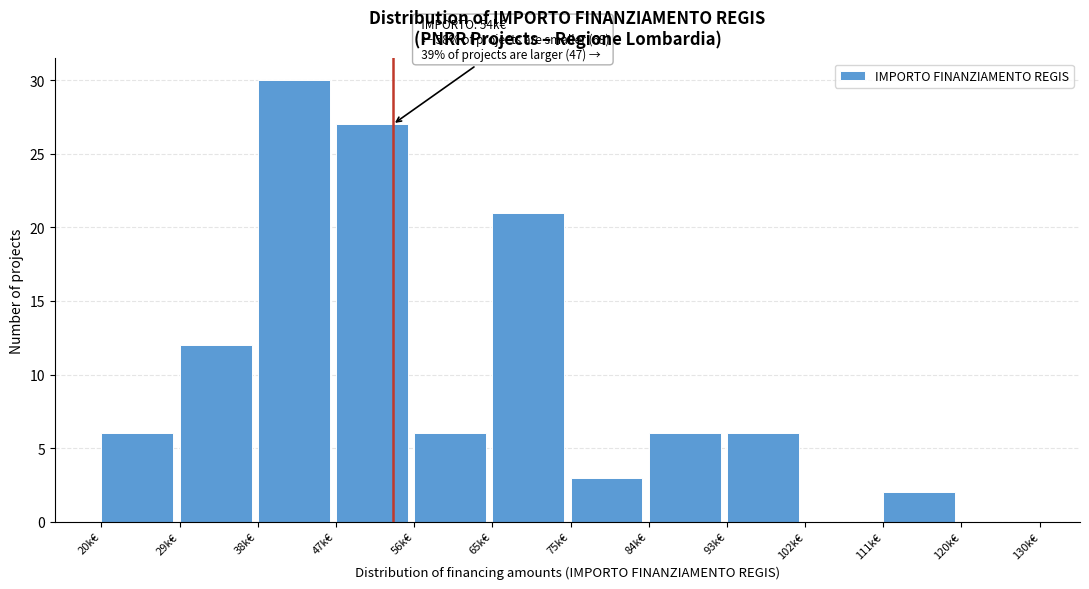

Reading left to right, extract all data points from this chart.

20k€=6	29k€=12	38k€=30	47k€=27	56k€=6	65k€=21	75k€=3	84k€=6	93k€=6	102k€=0	111k€=2	120k€=0